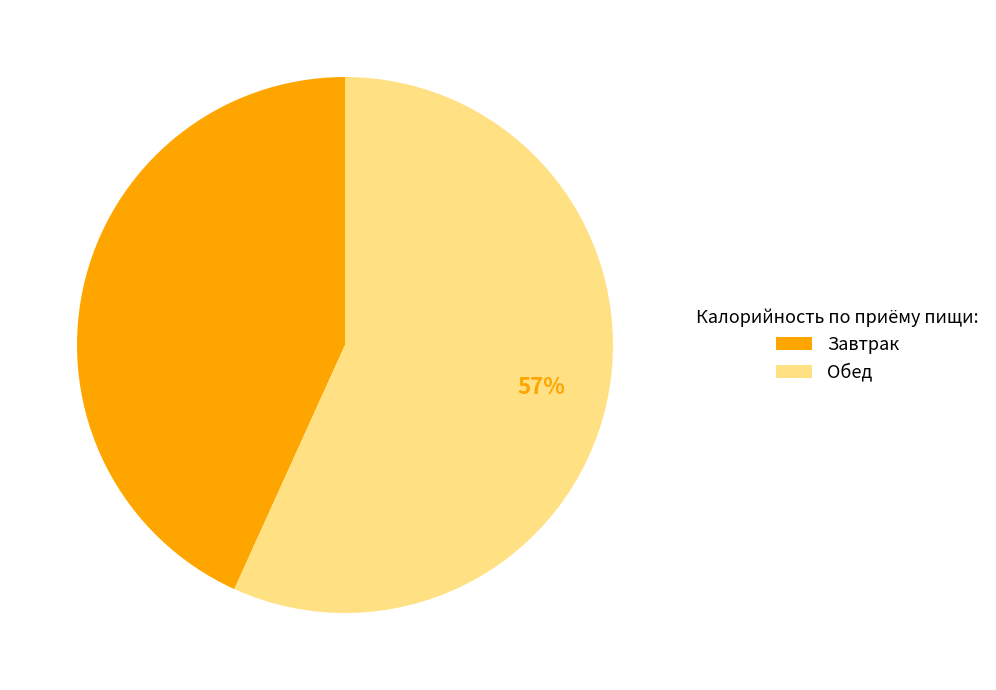

Rank the categories by value from highest to lowest.

Обед, Завтрак